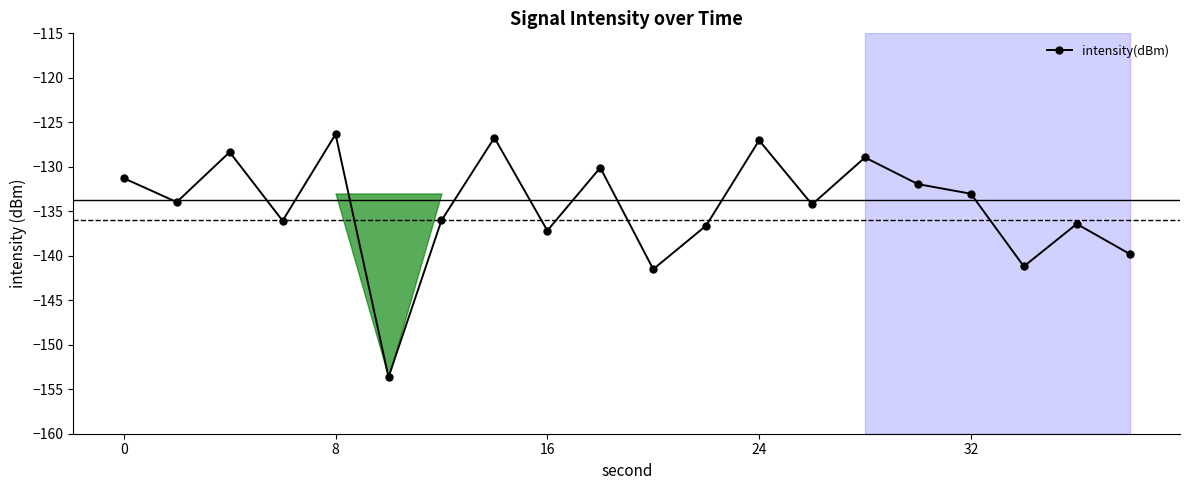

What is the value of the 17th point from the left?

-133.0